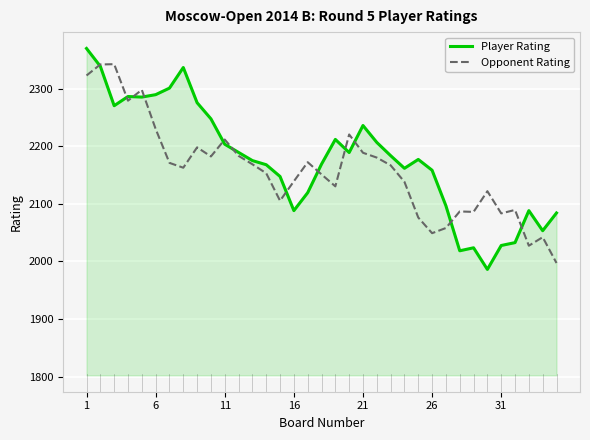

How many intersections are there between Player Rating and Opponent Rating?

12